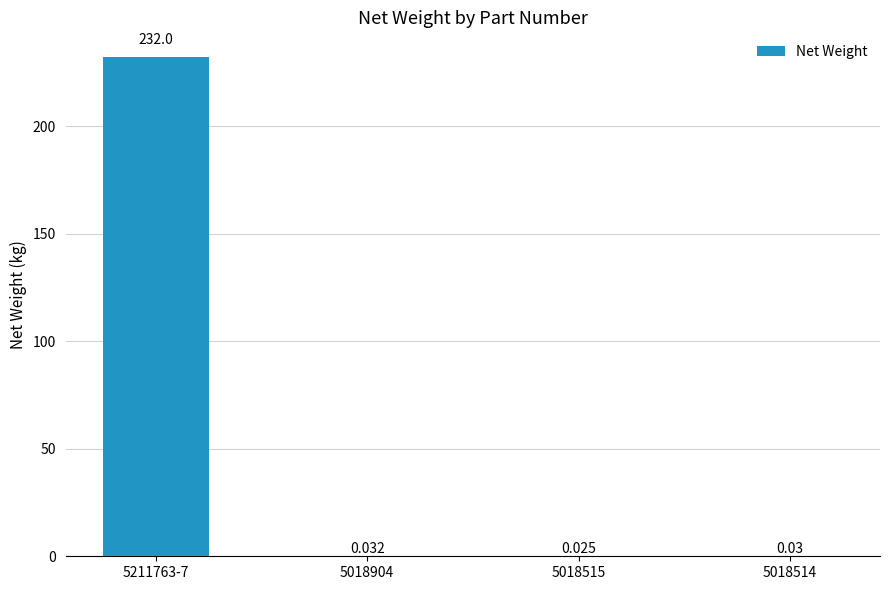

How many data points does each series have?

4